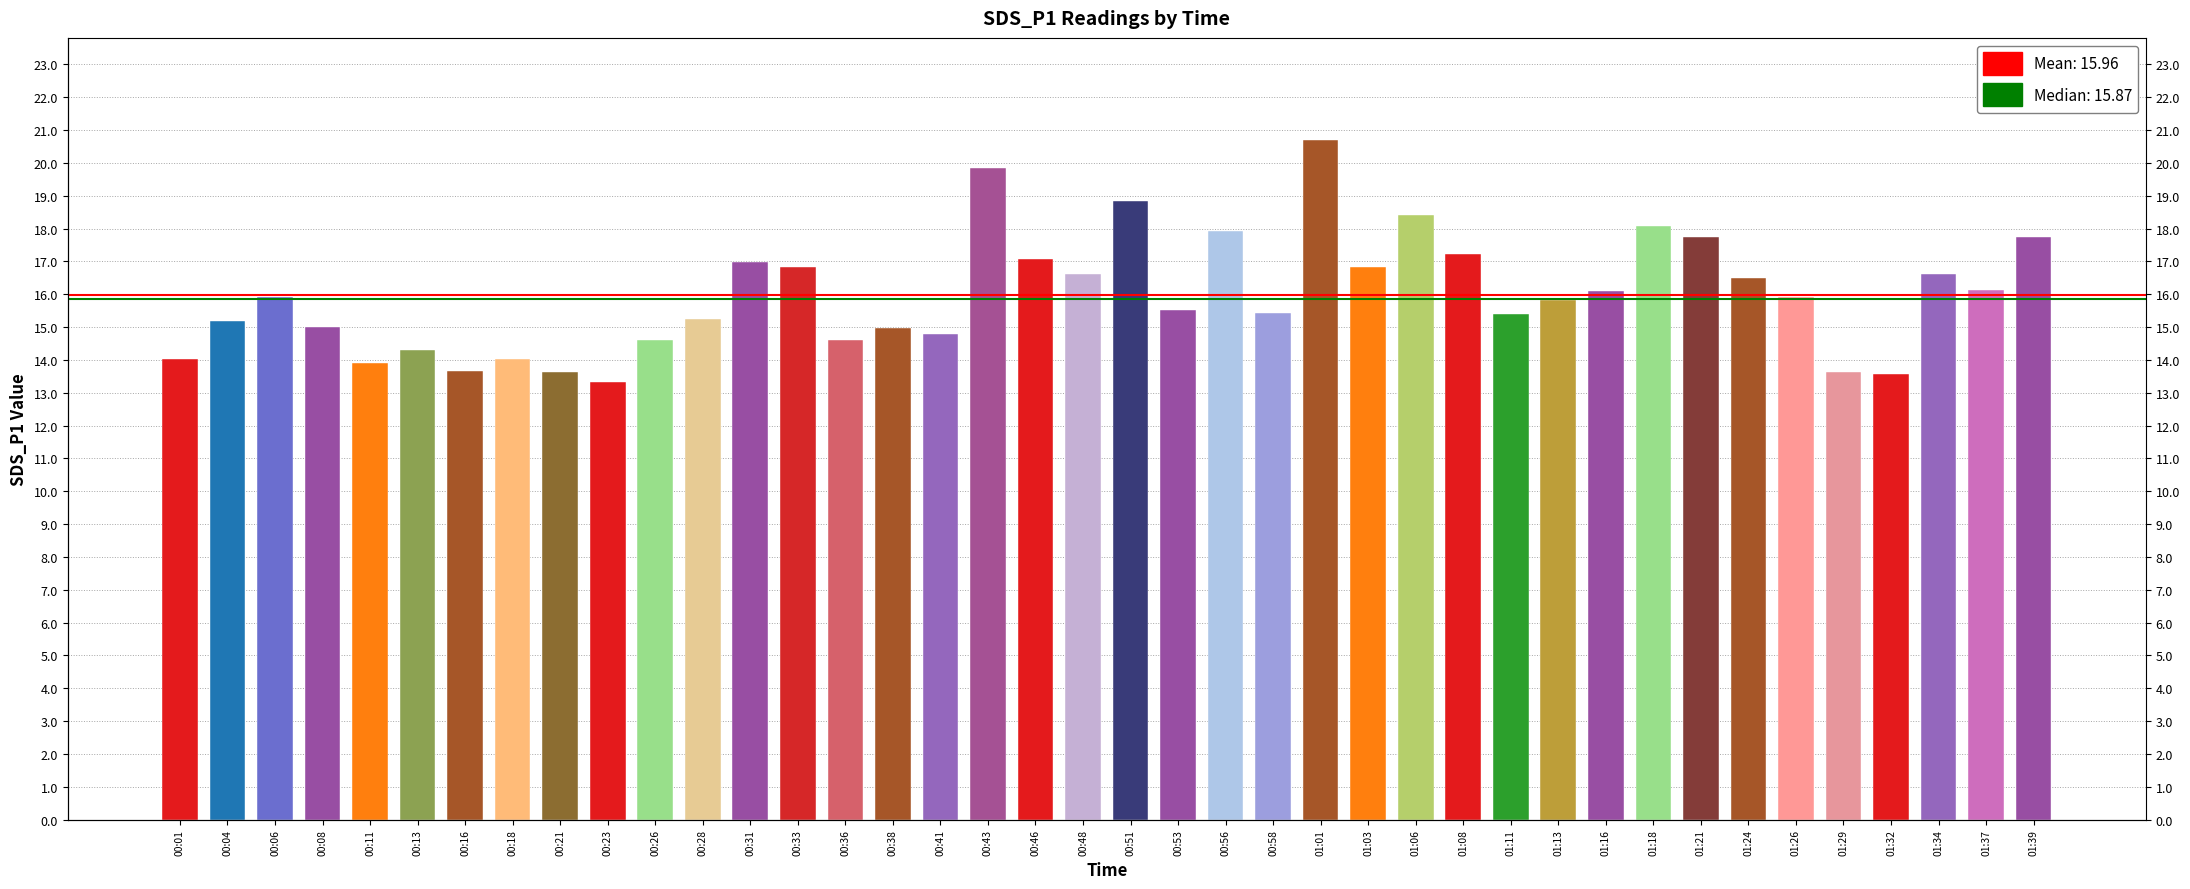

At which label does the data first exceed 15?

00:04